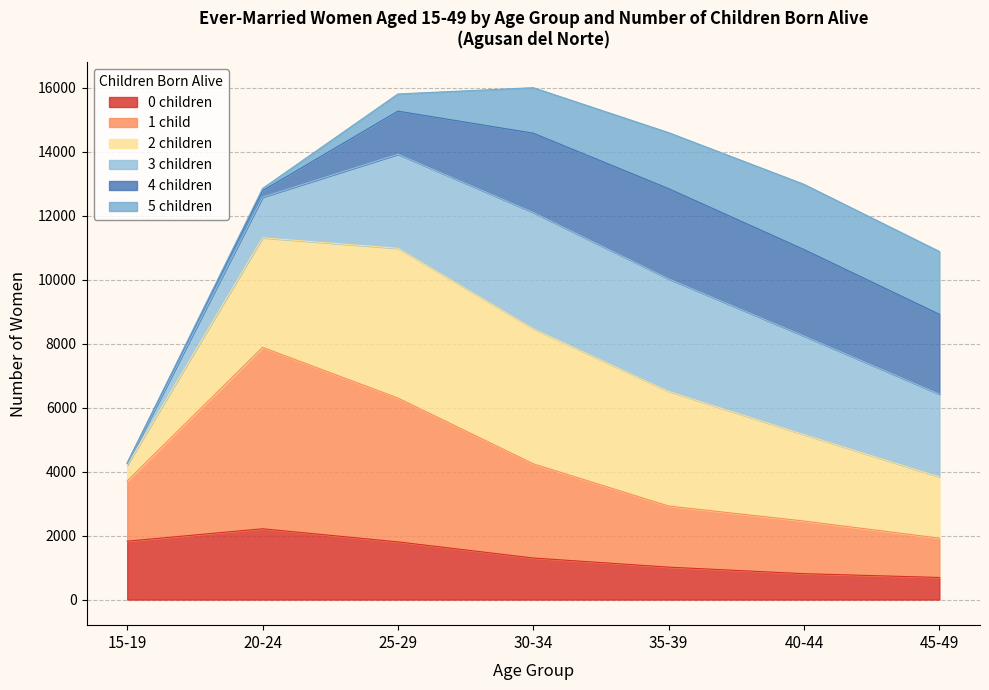

What is the total value across all series at 40-44?

12984